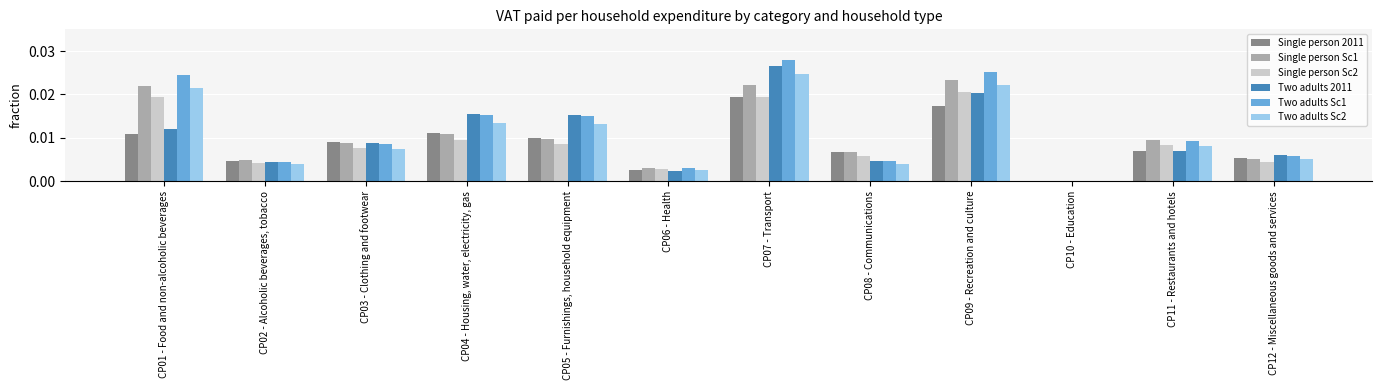

How many Single person Sc2 values are between 0 and 1?

12